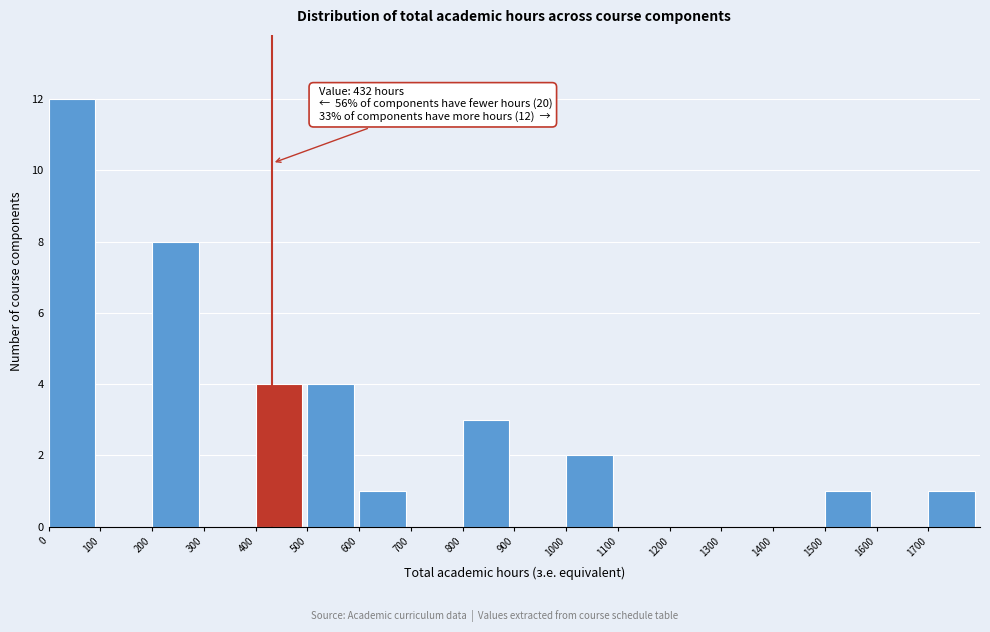

Which range on the x-axis has the tallest bar?

0 to 100